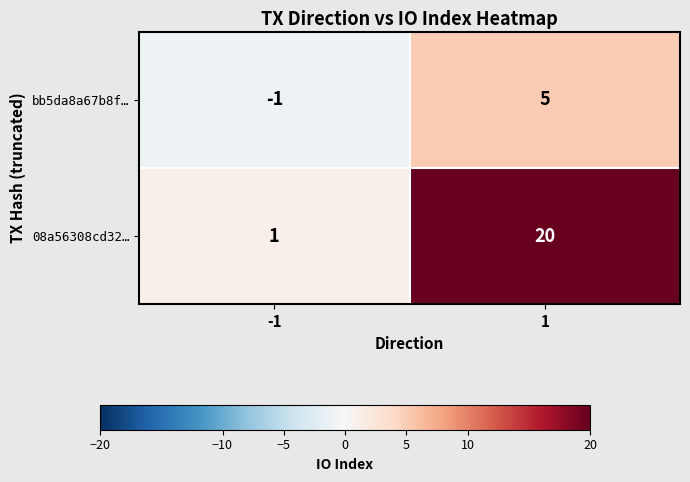

The bb5da8a67b8f… series shows 5 at 1. True or false?

True